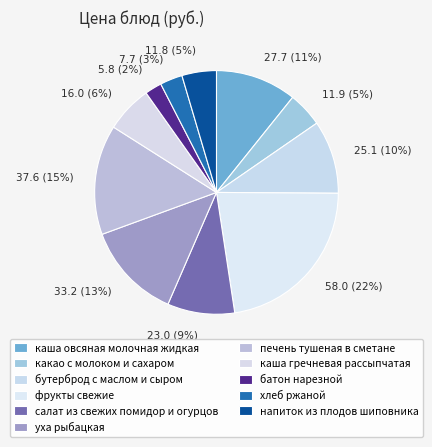

To the nearest percent, what percentage of the pie is напиток из плодов шиповника?

5%